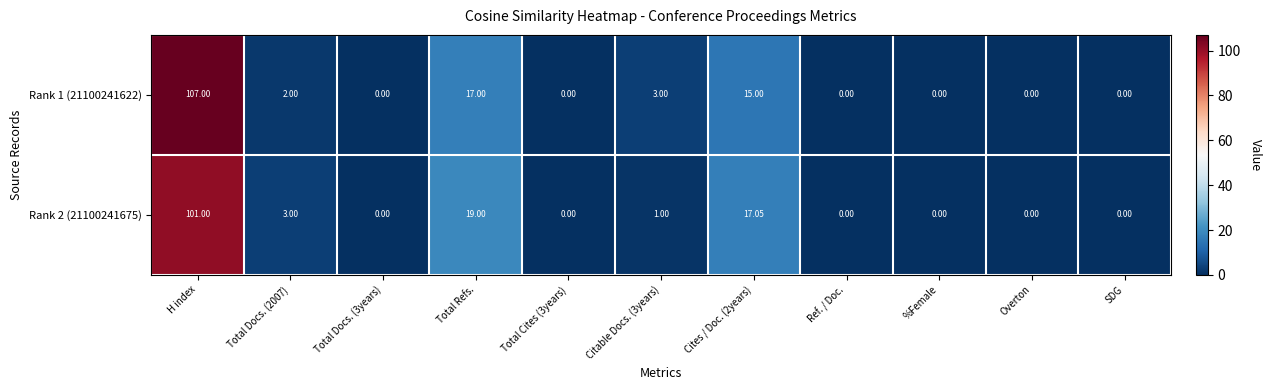

Which category has the highest value in the Rank 1 (21100241622) series?

H index